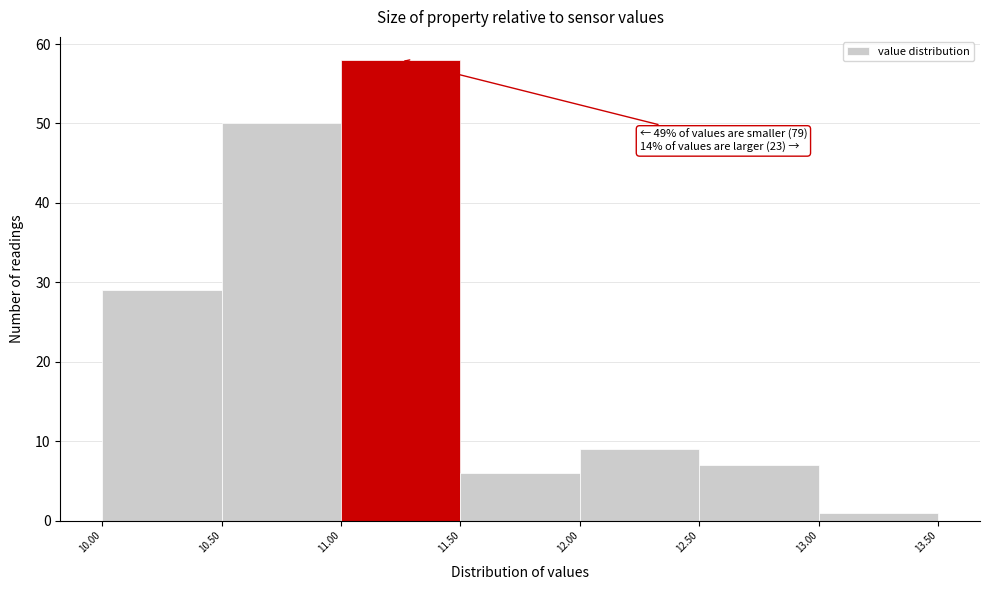

Which range on the x-axis has the tallest bar?

11.00 to 11.50